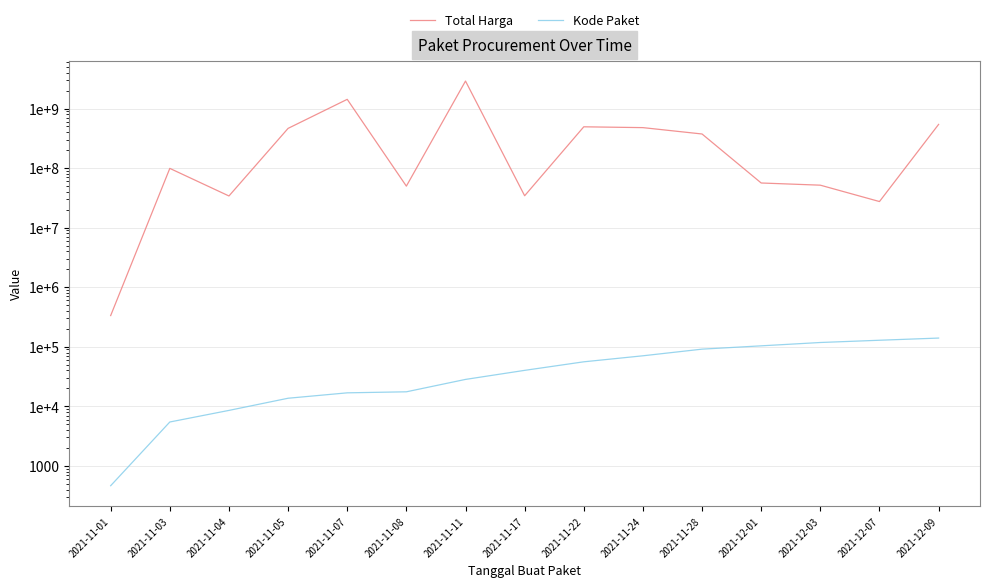

True or false: Total Harga and Kode Paket cross at least once.

False